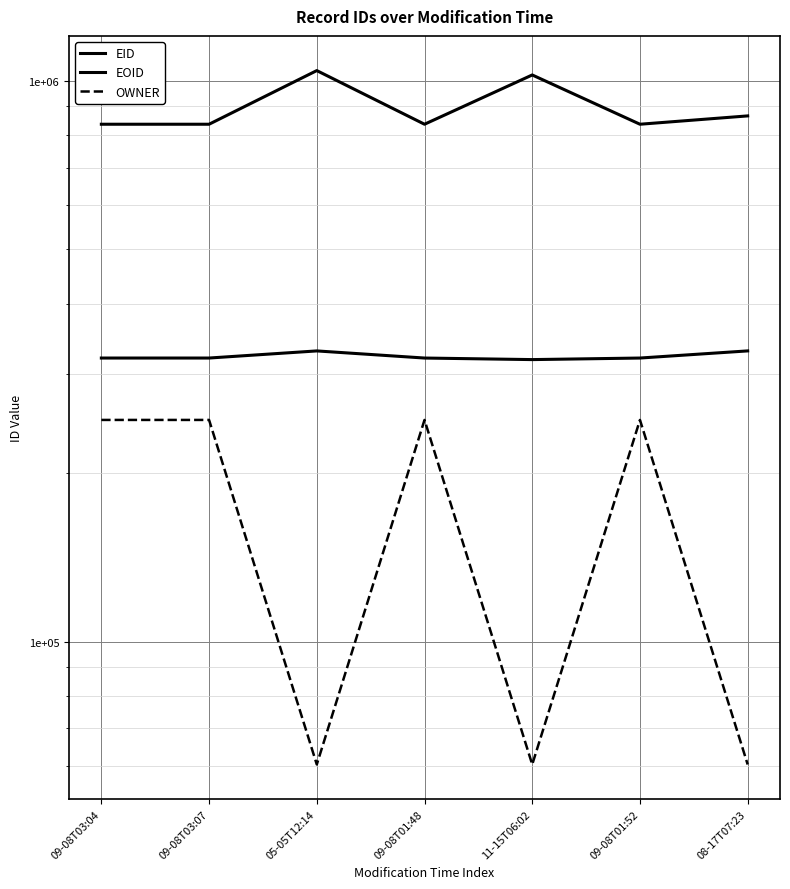

What are all the series names shown in the legend?

EID, EOID, OWNER